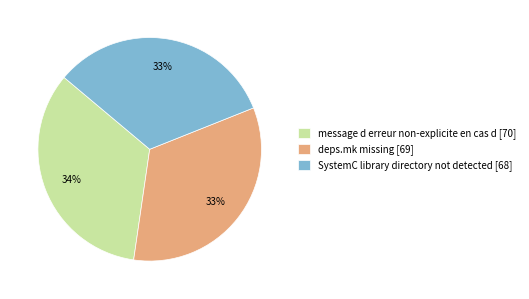

To the nearest percent, what is the combined percentage of message d erreur non-explicite en cas d and deps.mk missing?

67%